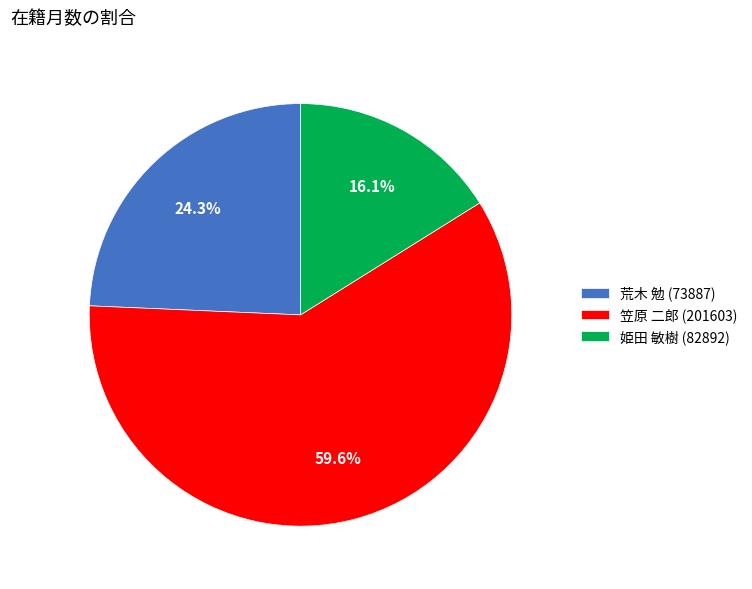

Is 笠原 二郎 (201603) the majority of the pie?

Yes